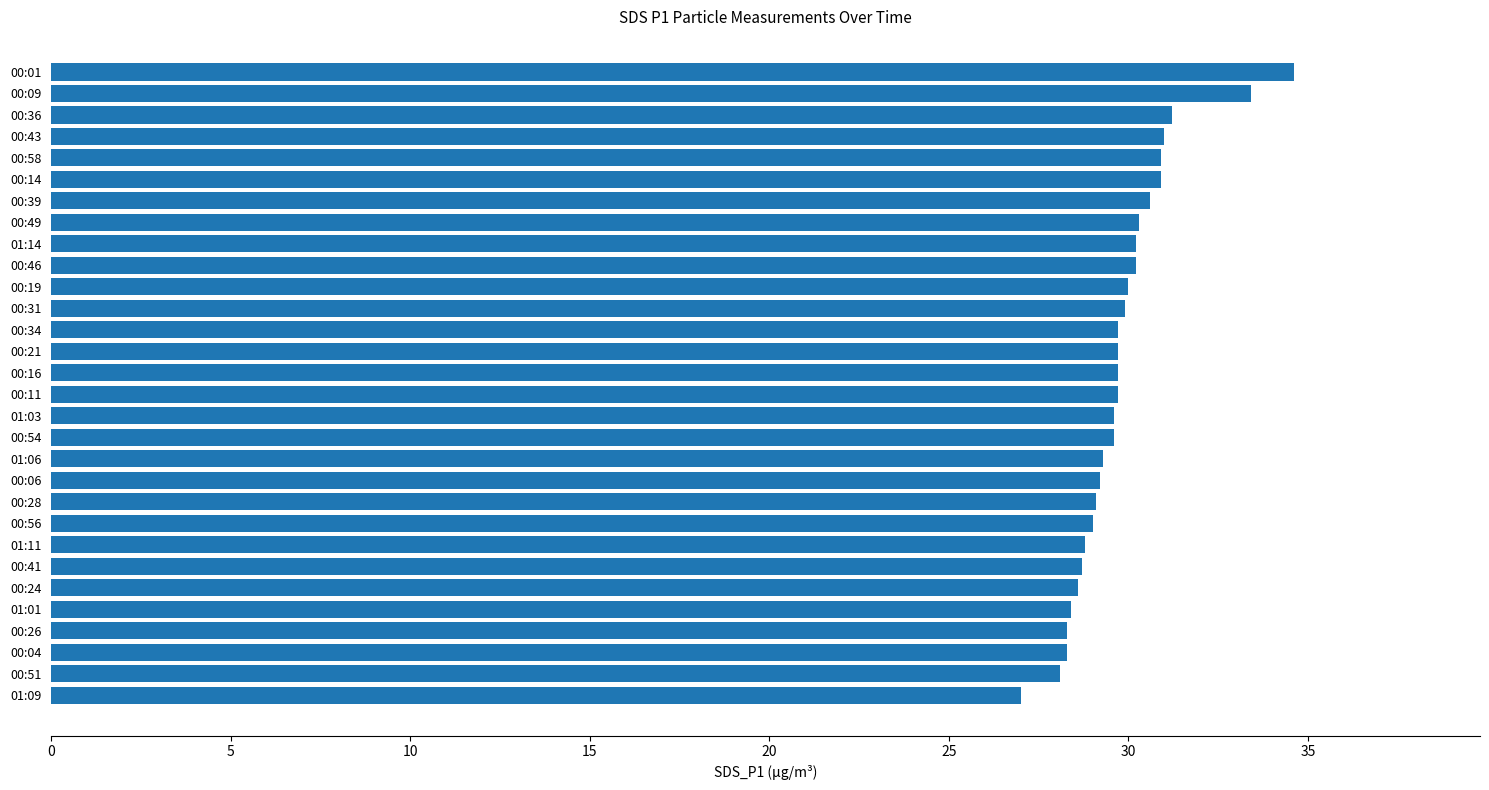

Is it true that the value at 00:58 is 46.8?

False